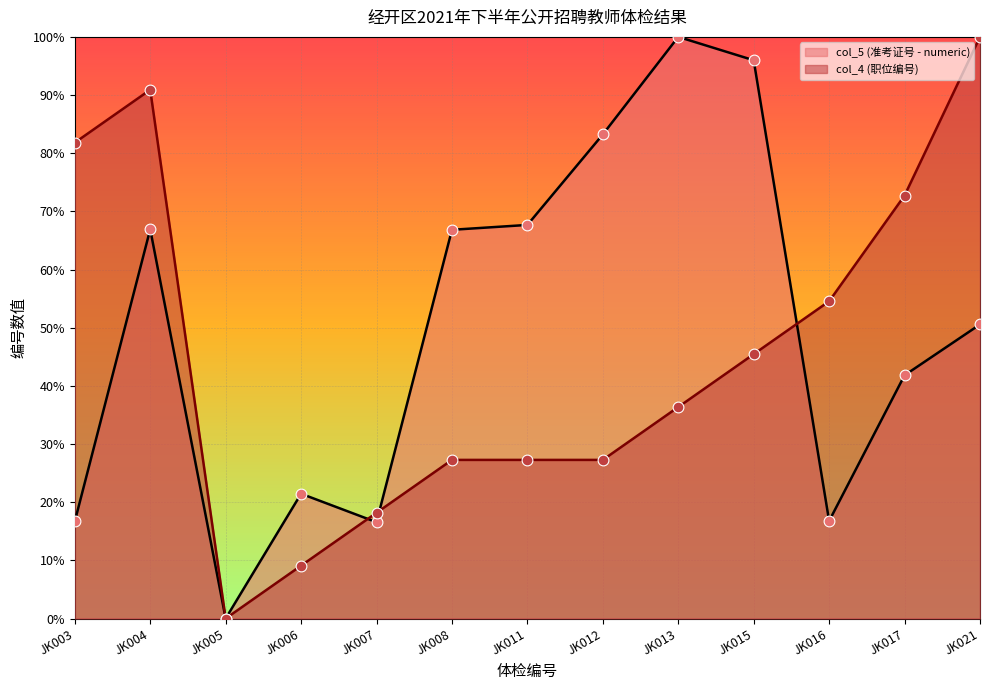

At which category is the sum across all series the highest?

JK004